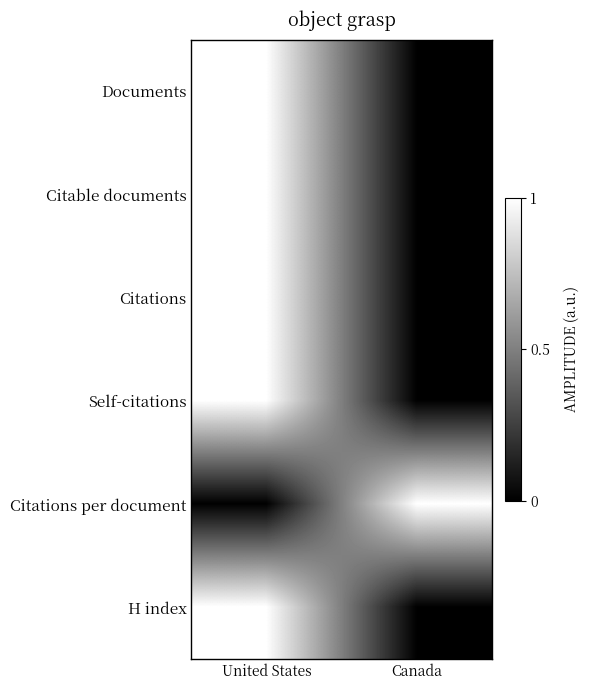

Reading left to right, list all the values displayed in this chart.

Documents: United States=1	Canada=0
Citable documents: United States=1	Canada=0
Citations: United States=1	Canada=0
Self-citations: United States=1	Canada=0
Citations per document: United States=0	Canada=1
H index: United States=1	Canada=0